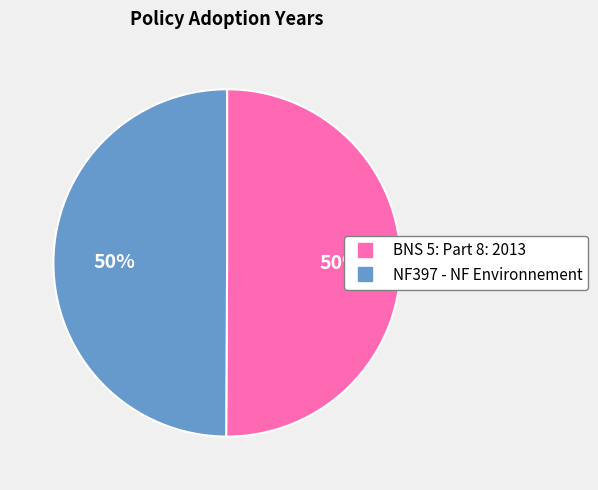

Combined, do NF397 - NF Environnement and BNS 5: Part 8: 2013 account for over 50%?

Yes